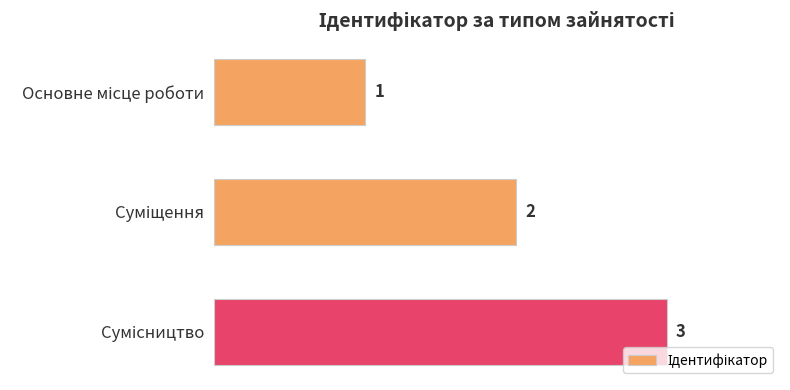

What is the sum of all values?

6